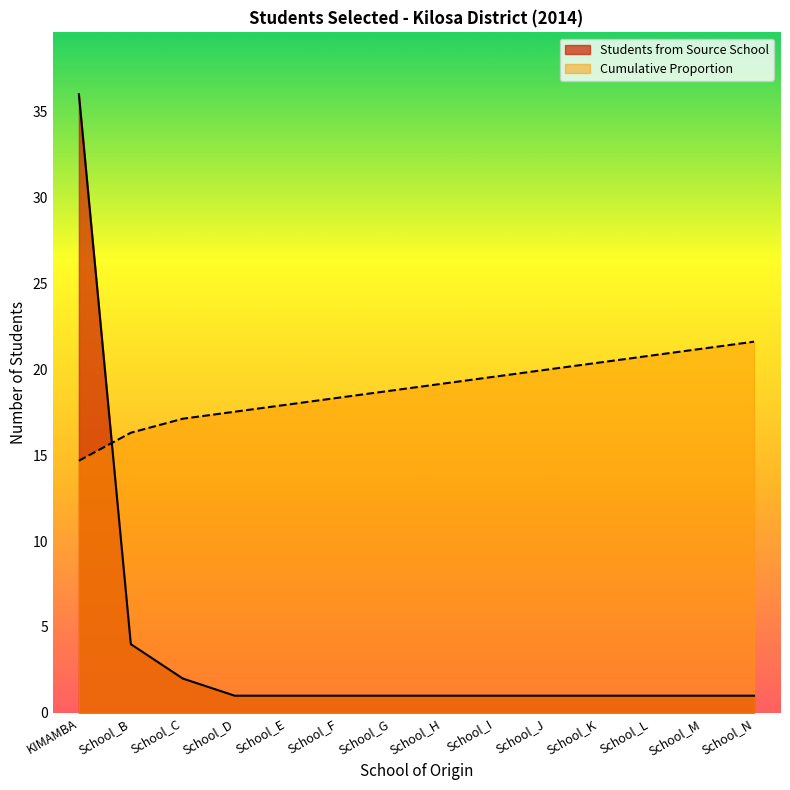

Rank the series at School_G from lowest to highest value.

Students from Source School, Cumulative Proportion